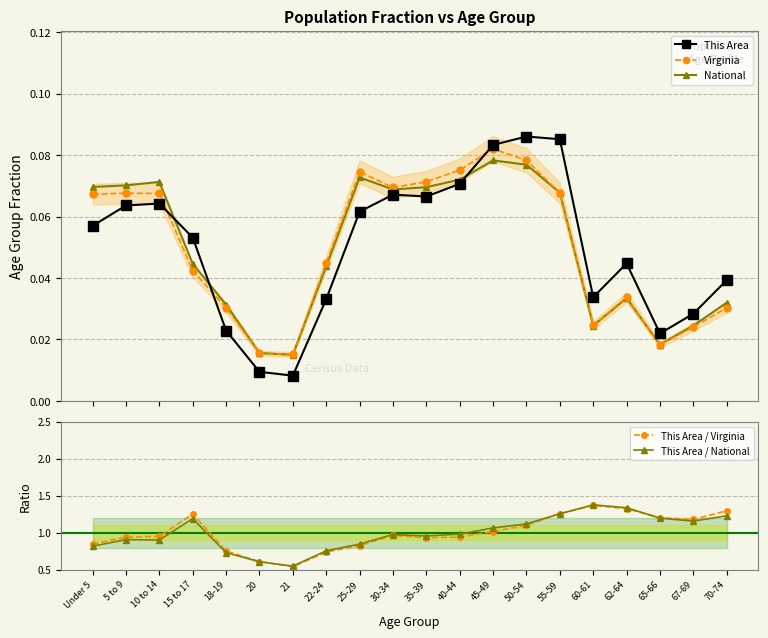

Reading right to left, transcribe all the data shown in this chart.

This Area: 70-74=0.0	67-69=0.0	65-66=0.0	62-64=0.0	60-61=0.0	55-59=0.1	50-54=0.1	45-49=0.1	40-44=0.1	35-39=0.1	30-34=0.1	25-29=0.1	22-24=0.0	21=0.0	20=0.0	18-19=0.0	15 to 17=0.1	10 to 14=0.1	5 to 9=0.1	Under 5=0.1
Virginia: 70-74=0.0	67-69=0.0	65-66=0.0	62-64=0.0	60-61=0.0	55-59=0.1	50-54=0.1	45-49=0.1	40-44=0.1	35-39=0.1	30-34=0.1	25-29=0.1	22-24=0.0	21=0.0	20=0.0	18-19=0.0	15 to 17=0.0	10 to 14=0.1	5 to 9=0.1	Under 5=0.1
National: 70-74=0.0	67-69=0.0	65-66=0.0	62-64=0.0	60-61=0.0	55-59=0.1	50-54=0.1	45-49=0.1	40-44=0.1	35-39=0.1	30-34=0.1	25-29=0.1	22-24=0.0	21=0.0	20=0.0	18-19=0.0	15 to 17=0.0	10 to 14=0.1	5 to 9=0.1	Under 5=0.1
This Area / Virginia: 70-74=1.3	67-69=1.2	65-66=1.2	62-64=1.3	60-61=1.4	55-59=1.3	50-54=1.1	45-49=1.0	40-44=0.9	35-39=0.9	30-34=1.0	25-29=0.8	22-24=0.7	21=0.5	20=0.6	18-19=0.8	15 to 17=1.3	10 to 14=1.0	5 to 9=0.9	Under 5=0.8
This Area / National: 70-74=1.2	67-69=1.2	65-66=1.2	62-64=1.3	60-61=1.4	55-59=1.3	50-54=1.1	45-49=1.1	40-44=1.0	35-39=1.0	30-34=1.0	25-29=0.8	22-24=0.8	21=0.5	20=0.6	18-19=0.7	15 to 17=1.2	10 to 14=0.9	5 to 9=0.9	Under 5=0.8